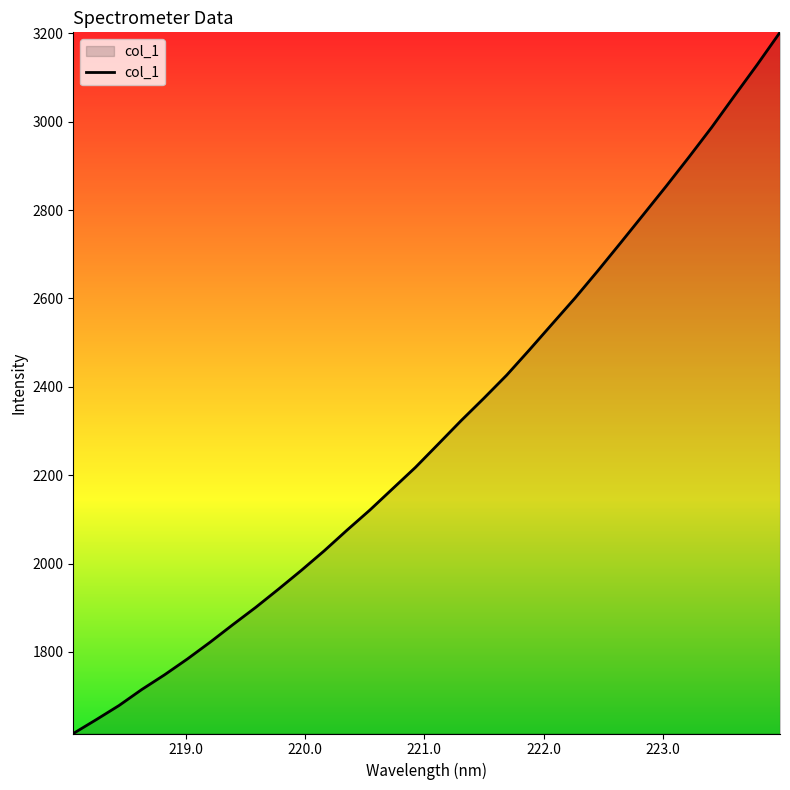

What is the minimum value shown in the chart?

1615.2